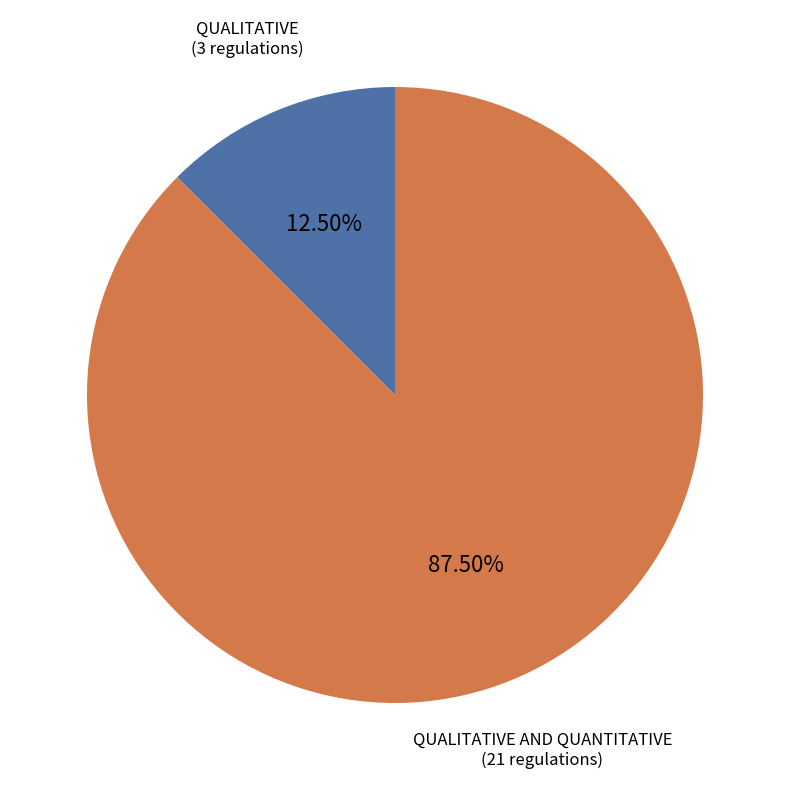

Is there a majority slice in this chart?

Yes